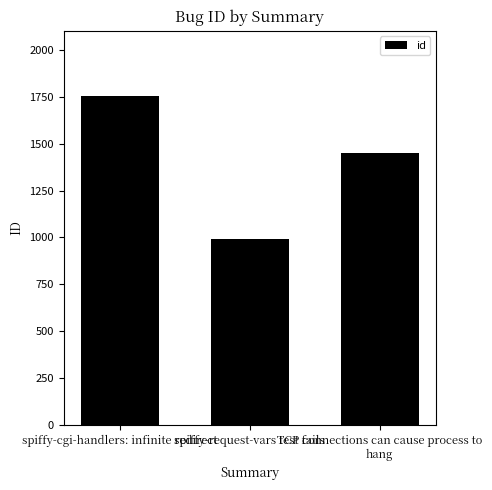

How many bars are there in total?

3